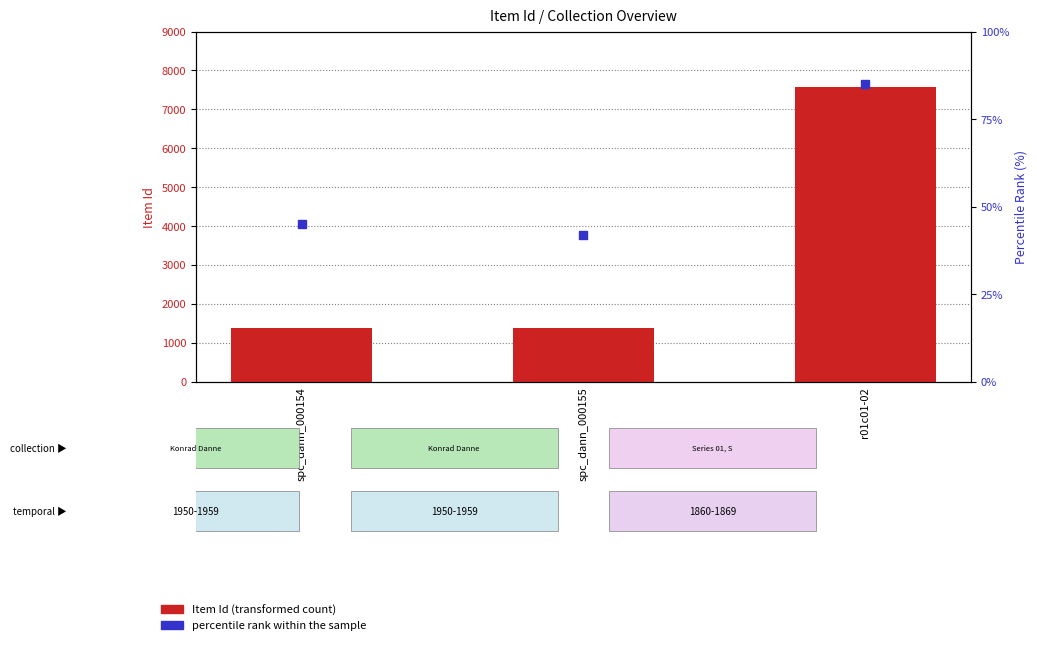

What is the total value across all series at spc_dann_000155?

1423